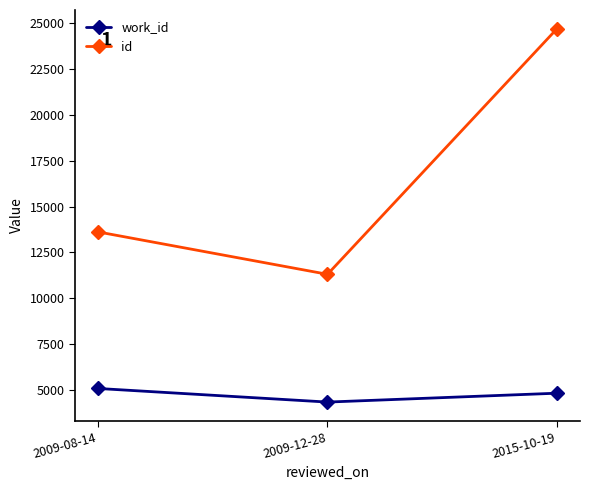

Where is work_id nearest to the value 4698?

2015-10-19